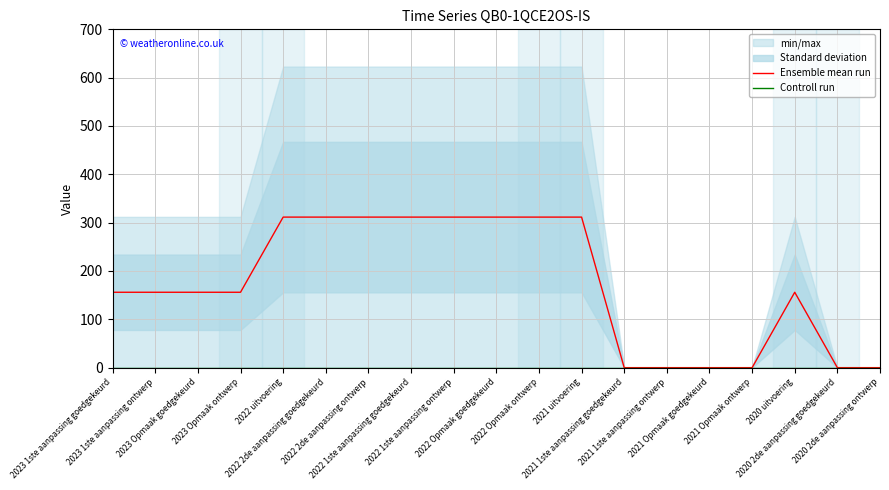

Is the value of Controll run at 2022 Opmaak ontwerp greater than the value of Ensemble mean run at 2022 Opmaak ontwerp?

No